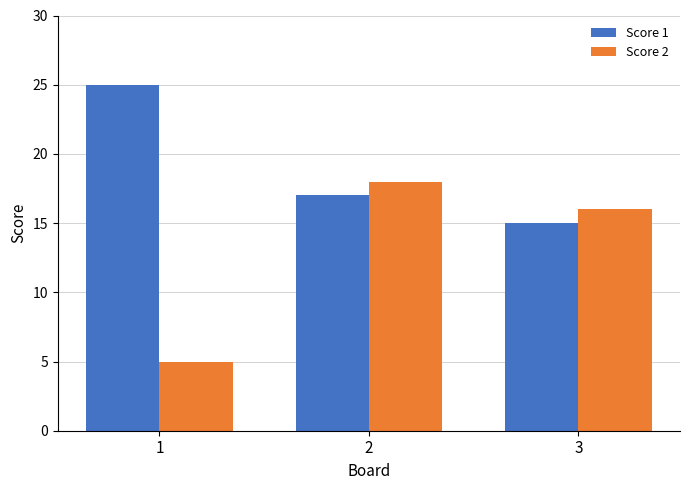

What is the value of the Score 1 bar at the 1st from the left?

25